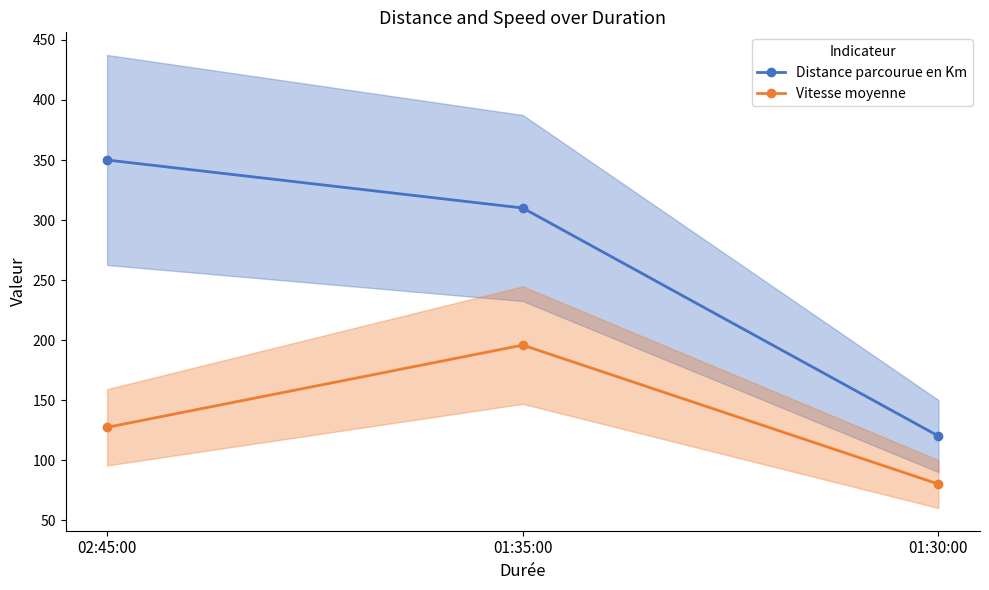

What position from the right is 02:45:00?

3